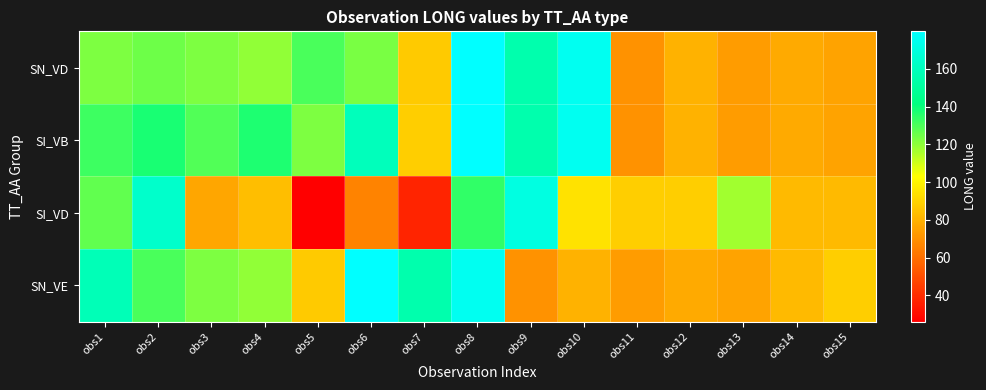

List the series in order of their peak value, highest first.

SN_VD, SI_VB, SN_VE, SI_VD